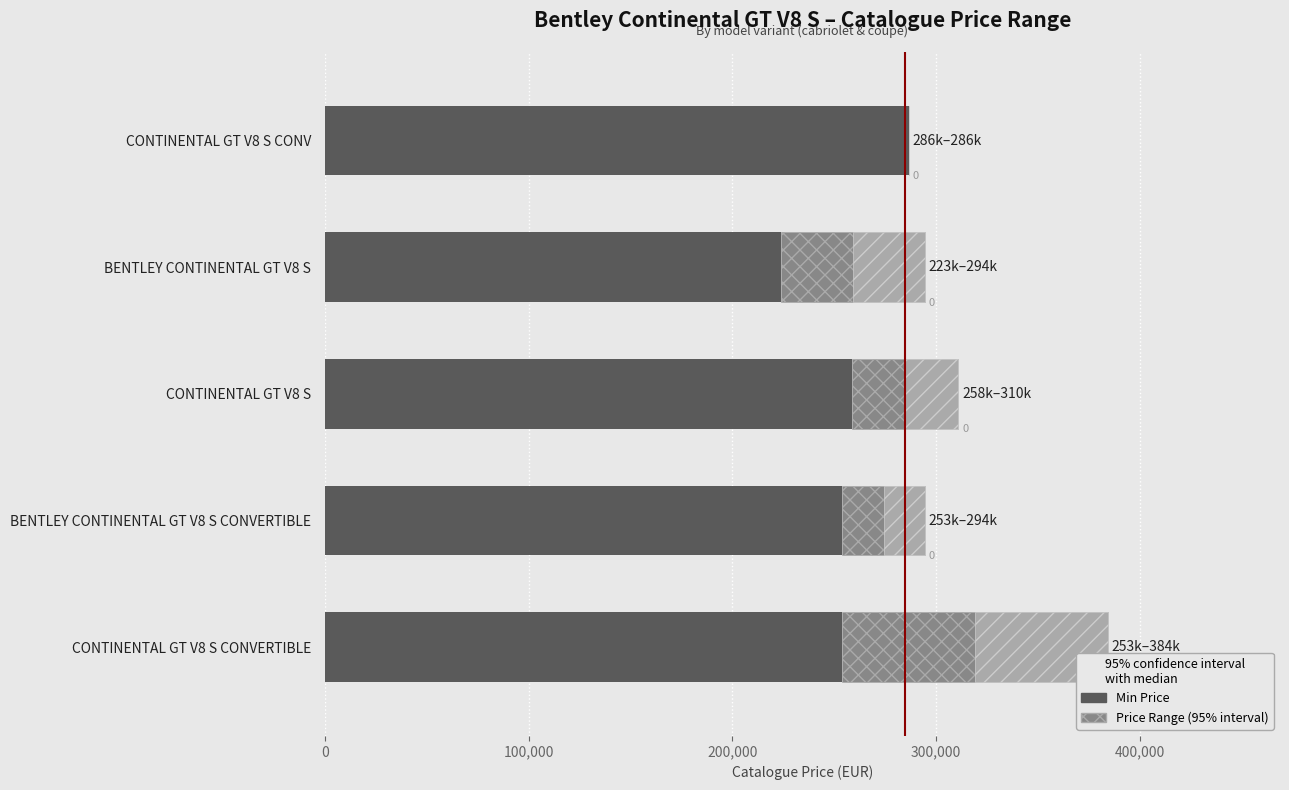

Which has a higher value, CONTINENTAL GT V8 S or CONTINENTAL GT V8 S CONV?

CONTINENTAL GT V8 S CONV